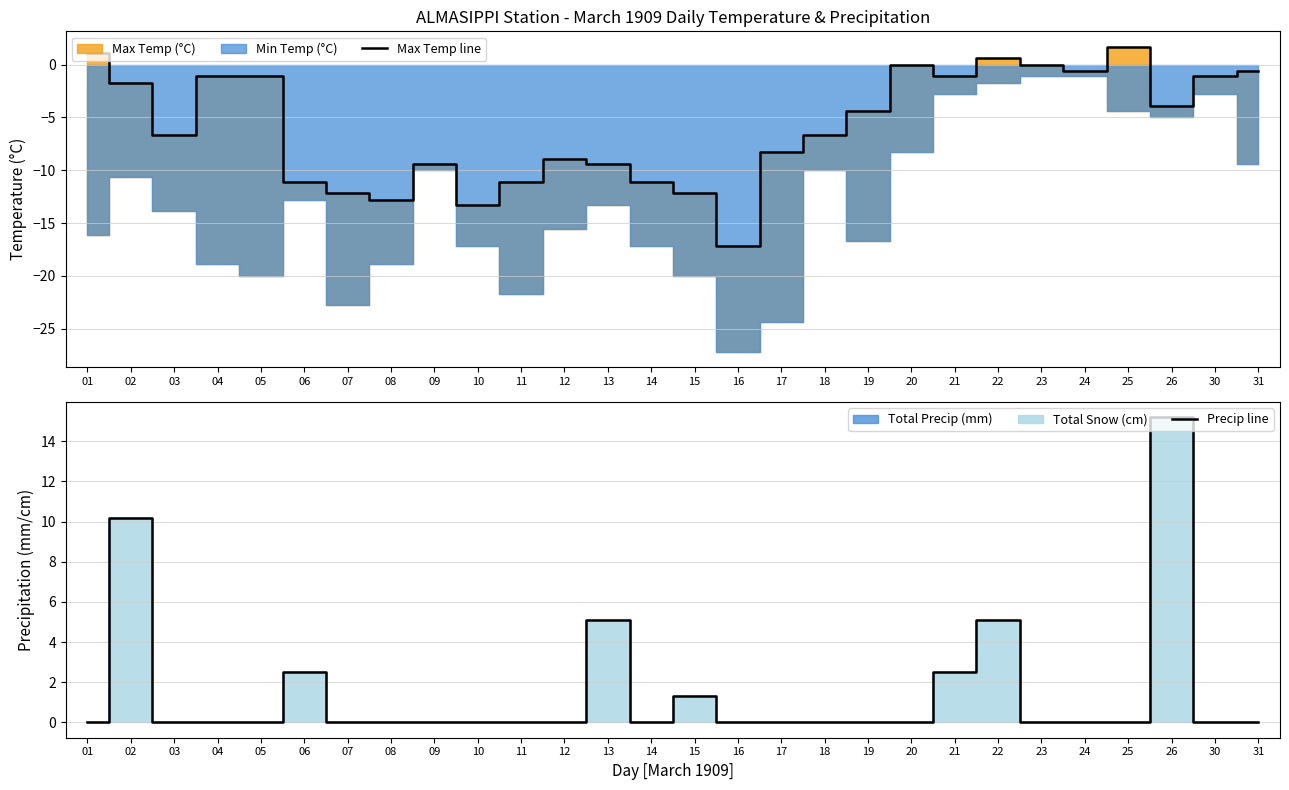

What is the sum of all Precip line values?

41.9